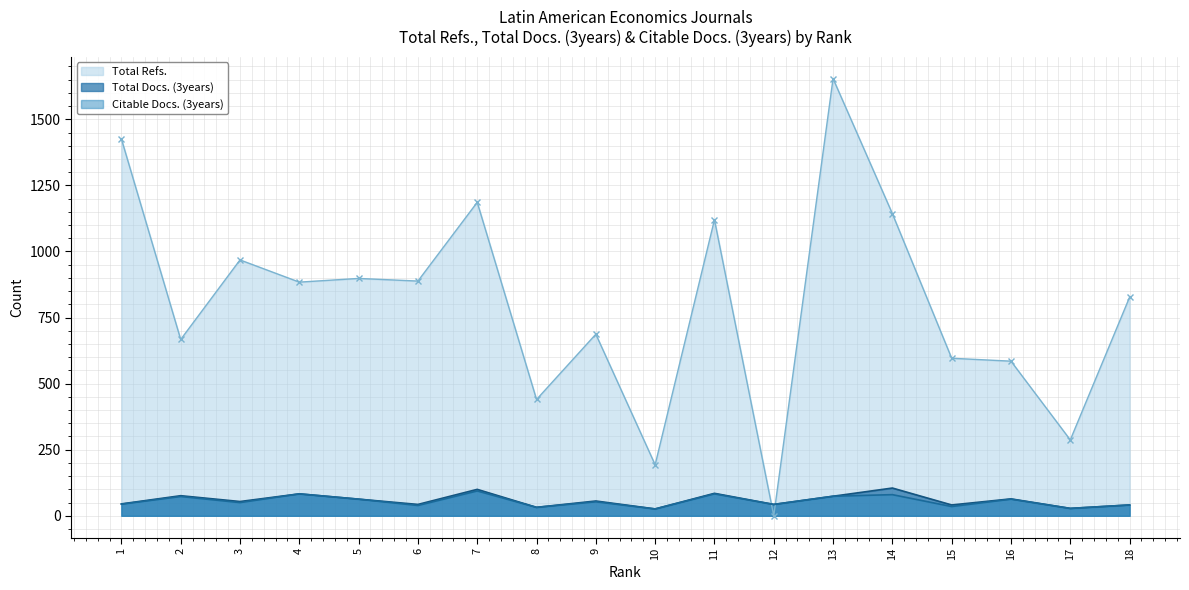

Reading left to right, what are all the values shown in this chart?

Total Refs.: 1=1426	2=667	3=968	4=884	5=898	6=888	7=1186	8=440	9=687	10=193	11=1120	12=0	13=1654	14=1143	15=596	16=585	17=287	18=827
Total Docs. (3years): 1=45	2=76	3=54	4=83	5=63	6=43	7=100	8=32	9=56	10=26	11=85	12=43	13=74	14=105	15=41	16=64	17=28	18=41
Citable Docs. (3years): 1=44	2=73	3=50	4=83	5=63	6=39	7=94	8=32	9=53	10=26	11=83	12=43	13=74	14=80	15=35	16=63	17=28	18=41